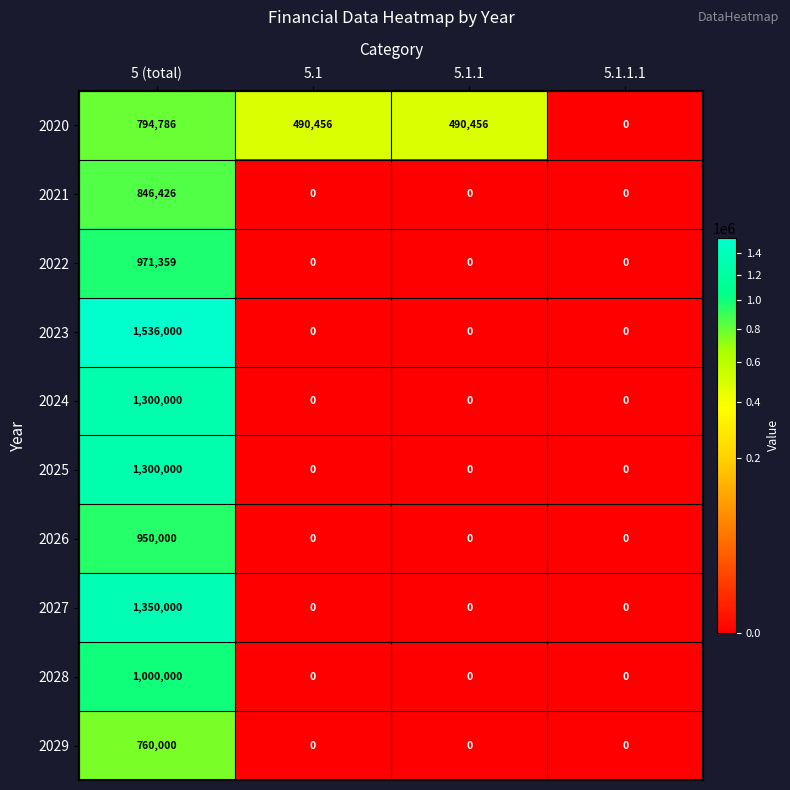

What is the sum of the 2029 values at 5 (total) and 5.1.1.1?

760000